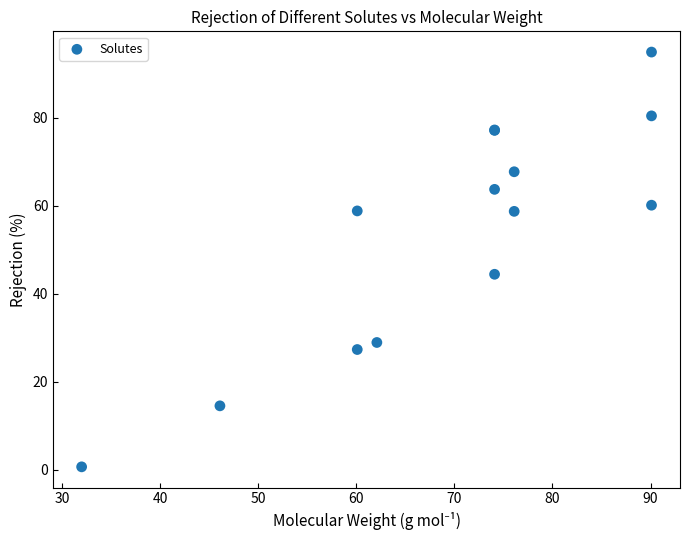

What Y value in the scatter plot is closest to 47?

44.4